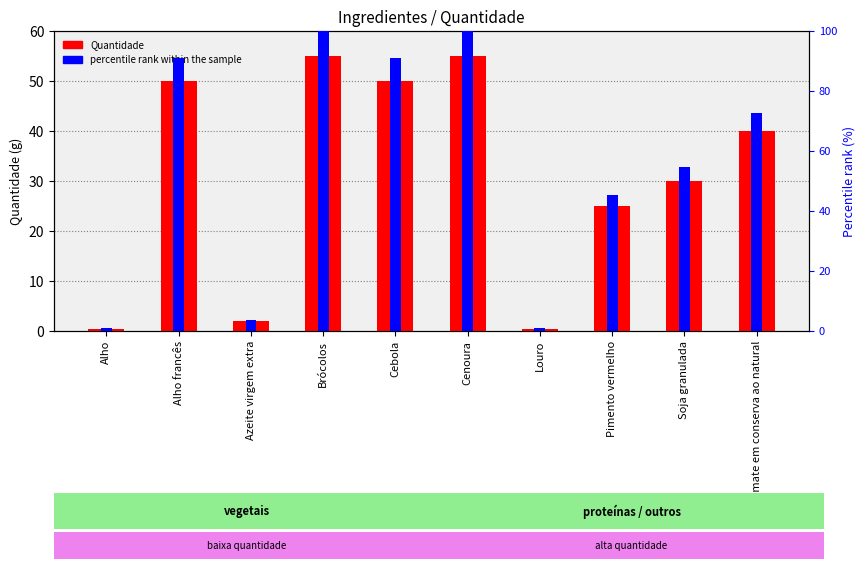

What is the difference between the maximum and second lowest values in the Quantidade series?

54.5